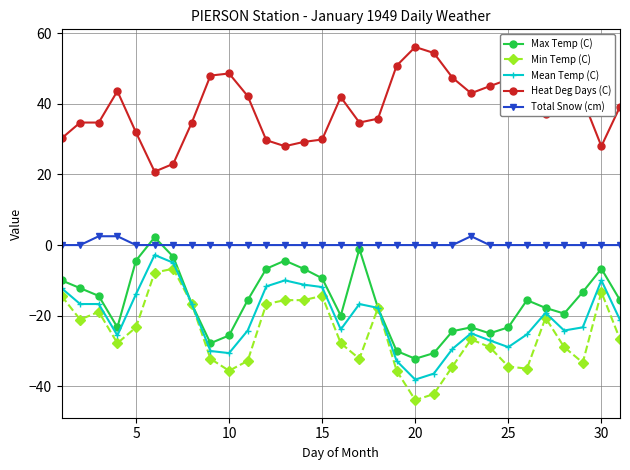

True or false: Heat Deg Days (C) has more than 0 interior local peaks.

True